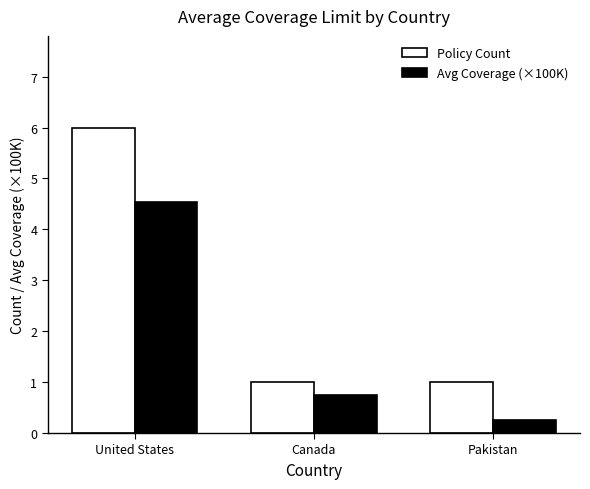

What is the maximum value for Avg Coverage (×100K)?

4.5